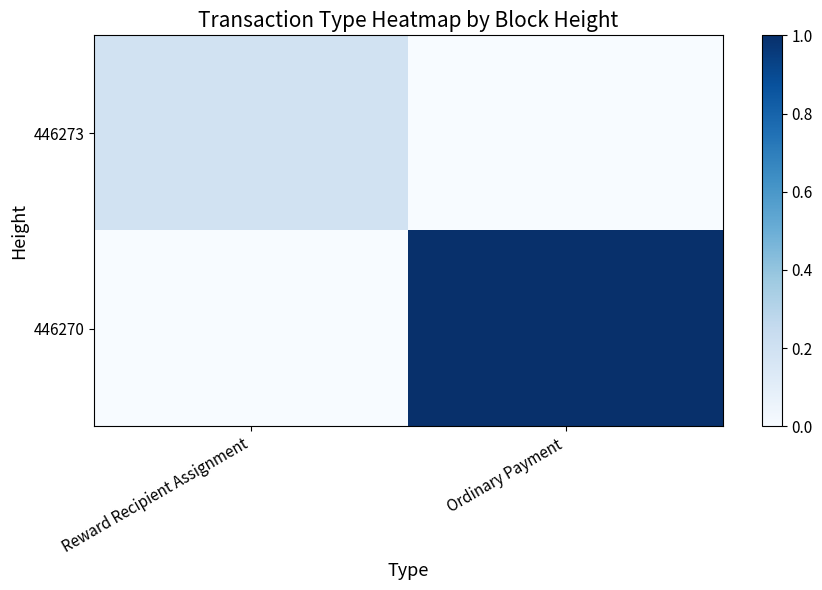

Which has a higher value, Ordinary Payment or Reward Recipient Assignment?

Reward Recipient Assignment